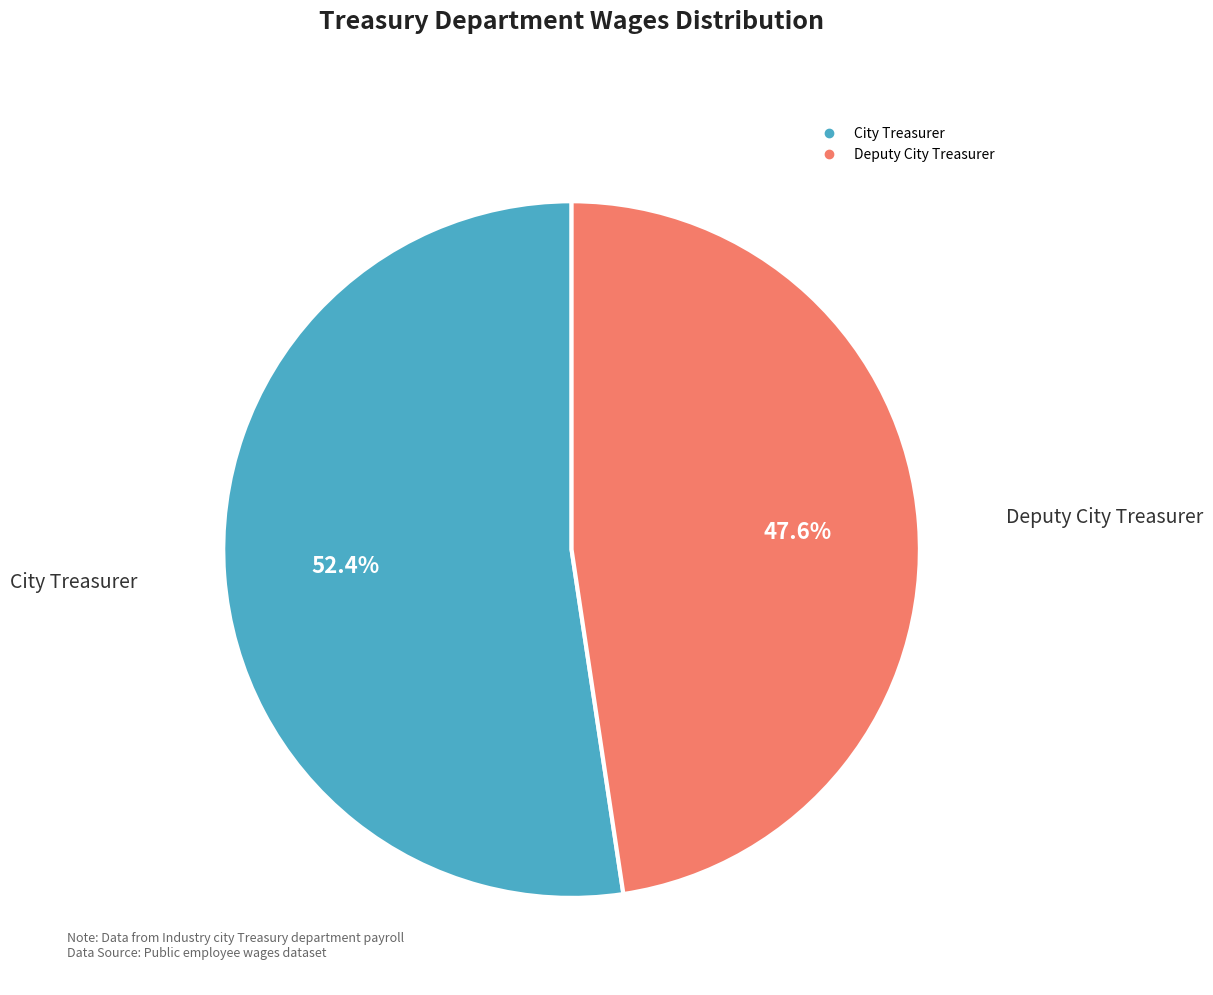

What is the majority slice?

City Treasurer